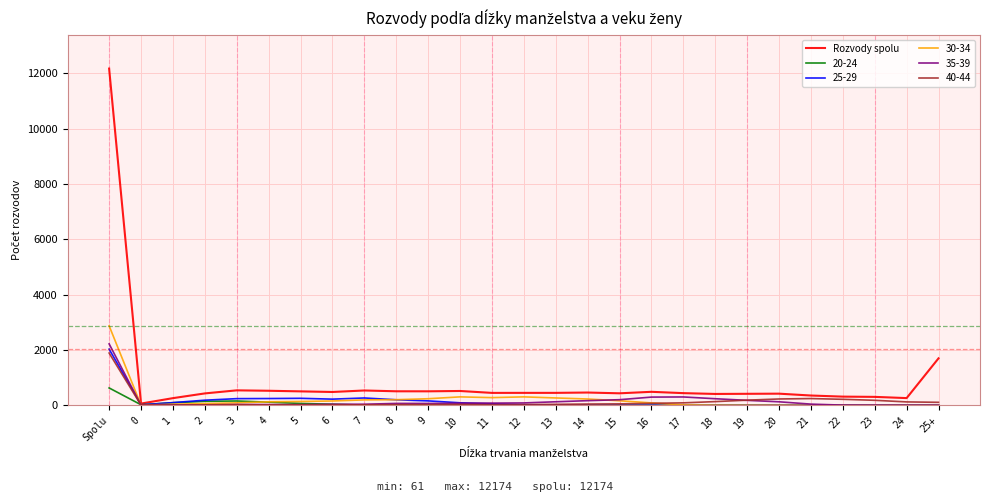

The value of 30-34 at 11 is 276. True or false?

True